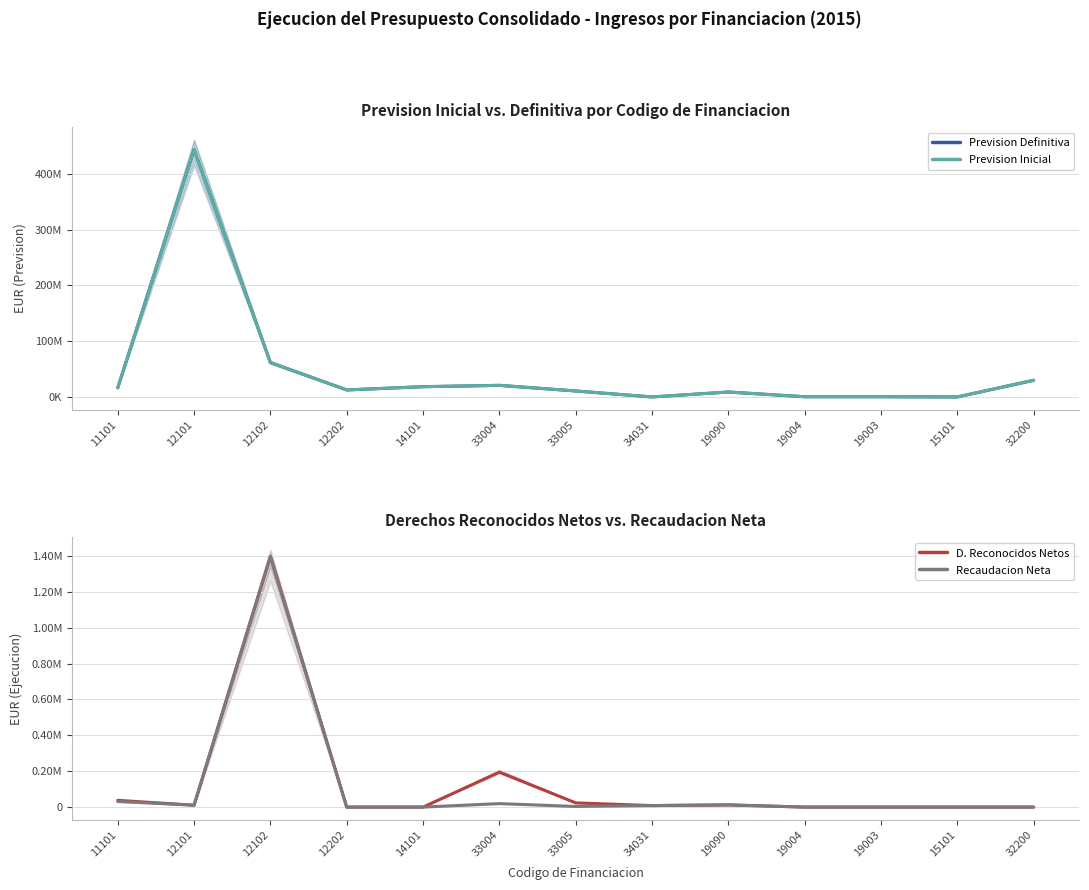

What is the spread (max minus min) of values at 12102?

60344029.7